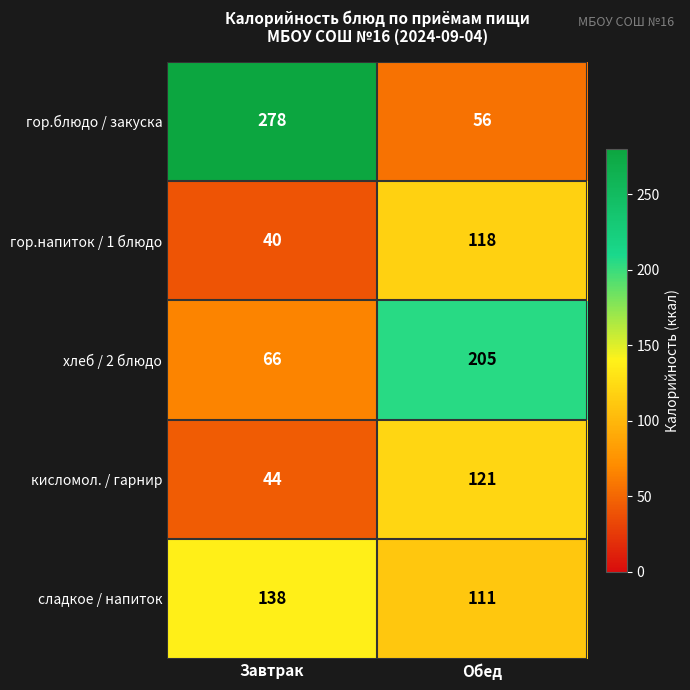

Rank the categories by гор.блюдо / закуска value from highest to lowest.

Завтрак, Обед